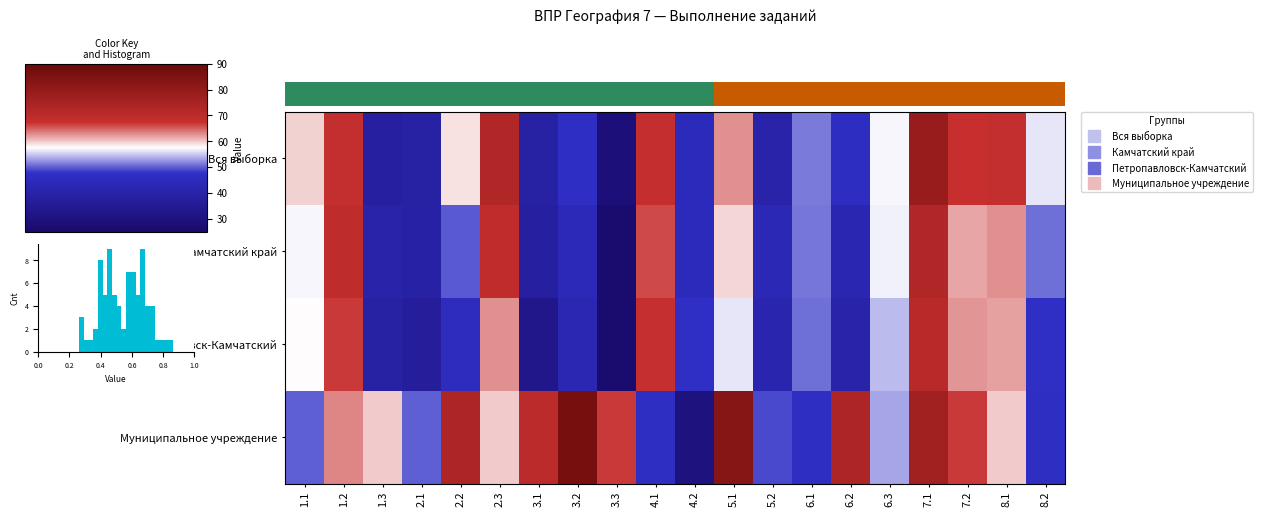

Is the value of Муниципальное учреждение at 8.2 greater than the value of Петропавловск-Камчатский at 2.1?

Yes